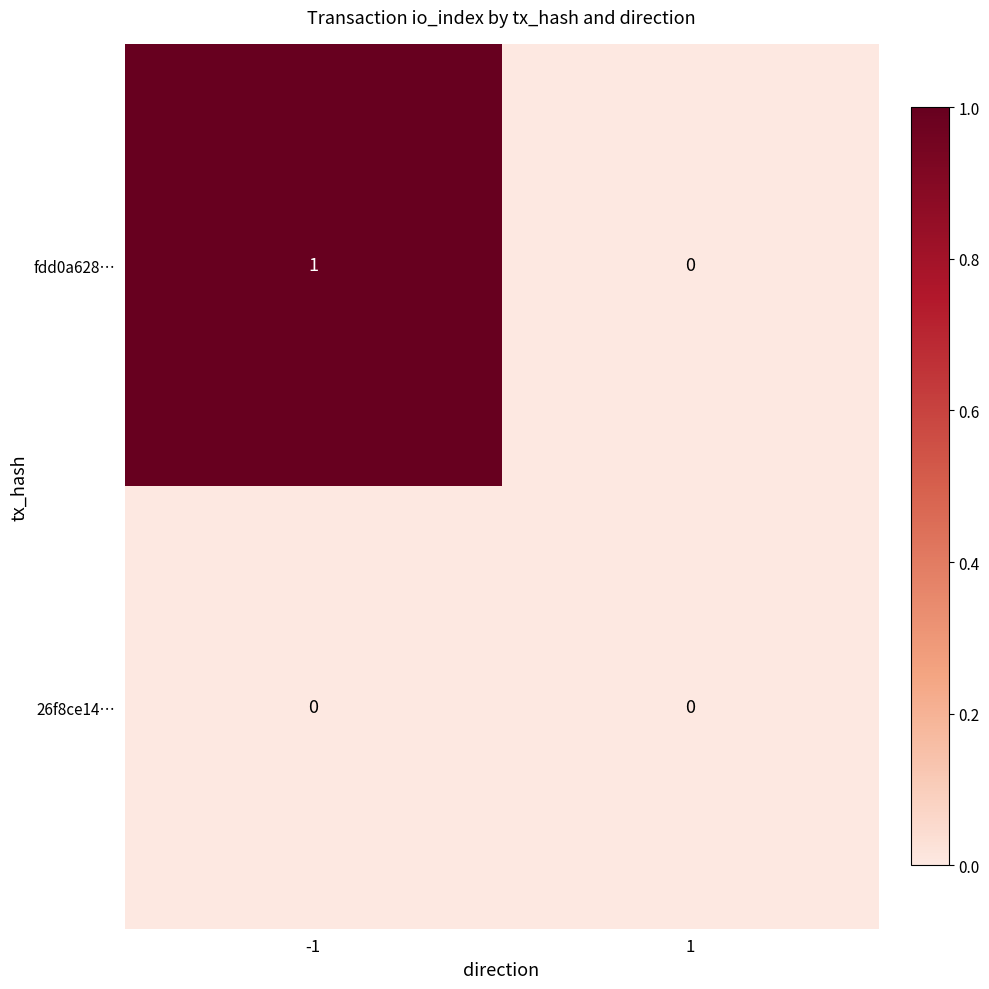

Reading left to right, transcribe all the data shown in this chart.

fdd0a628…: -1=1	1=0
26f8ce14…: -1=0	1=0